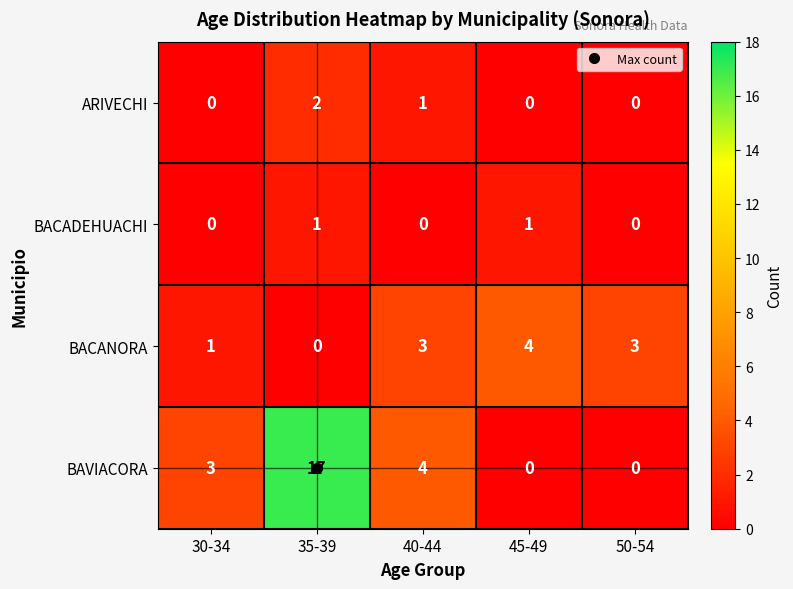

Between 30-34 and 35-39, which series saw the biggest shift?

BAVIACORA